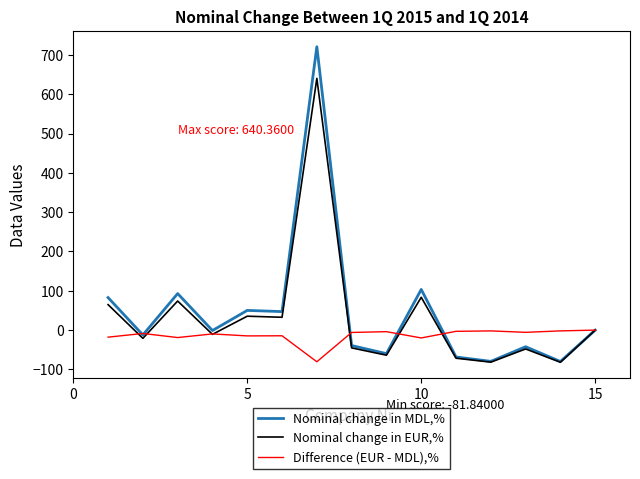

List the series in order of their peak value, lowest first.

Difference (EUR - MDL),%, Nominal change in EUR,%, Nominal change in MDL,%